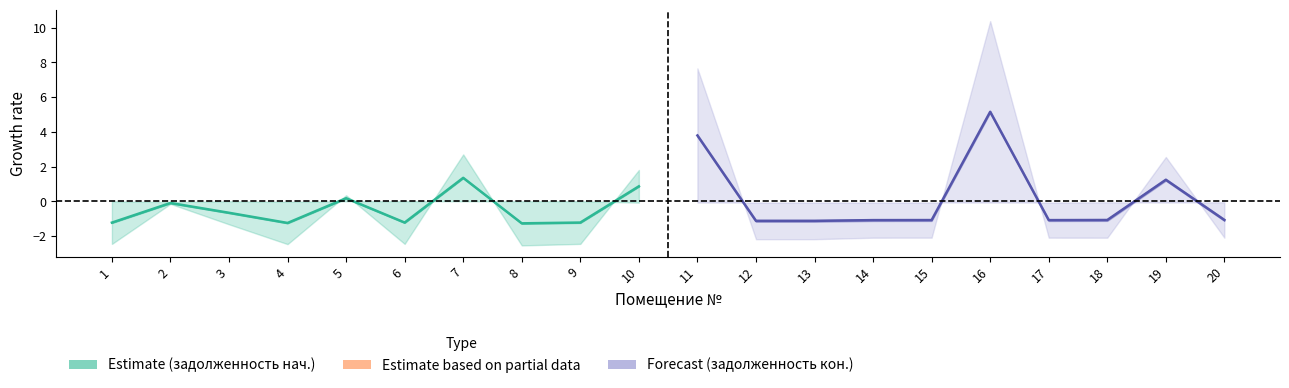

Between 5 and 8, which series saw the biggest shift?

задолженность нач.